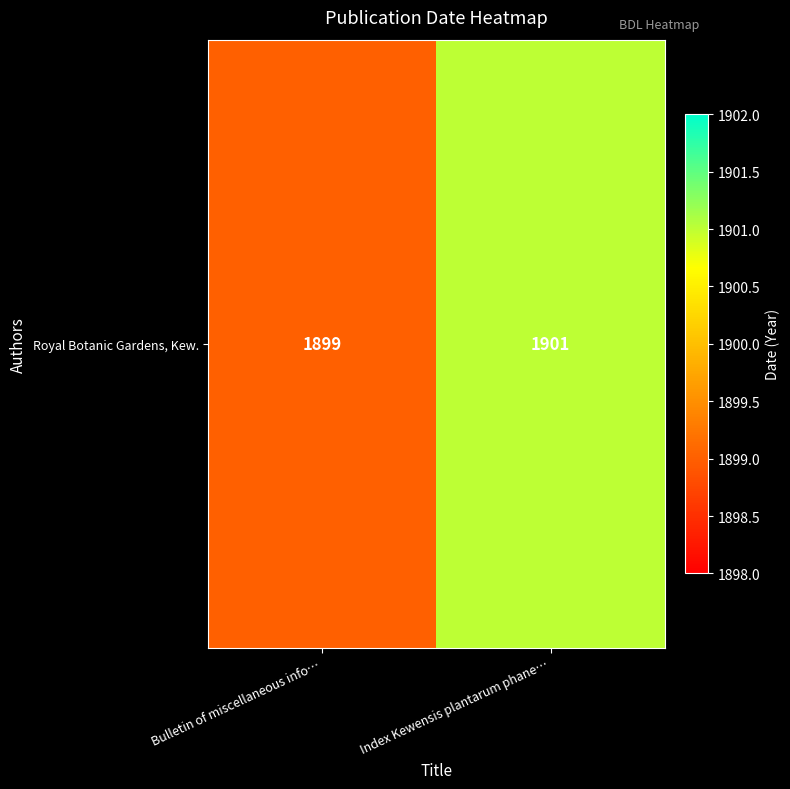

List the labels in order of value, largest first.

Index Kewensis plantarum phane…, Bulletin of miscellaneous info…